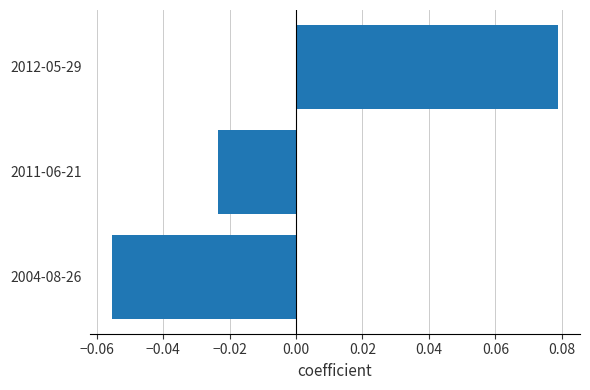

Between 2012-05-29 and 2004-08-26, which is larger?

2012-05-29